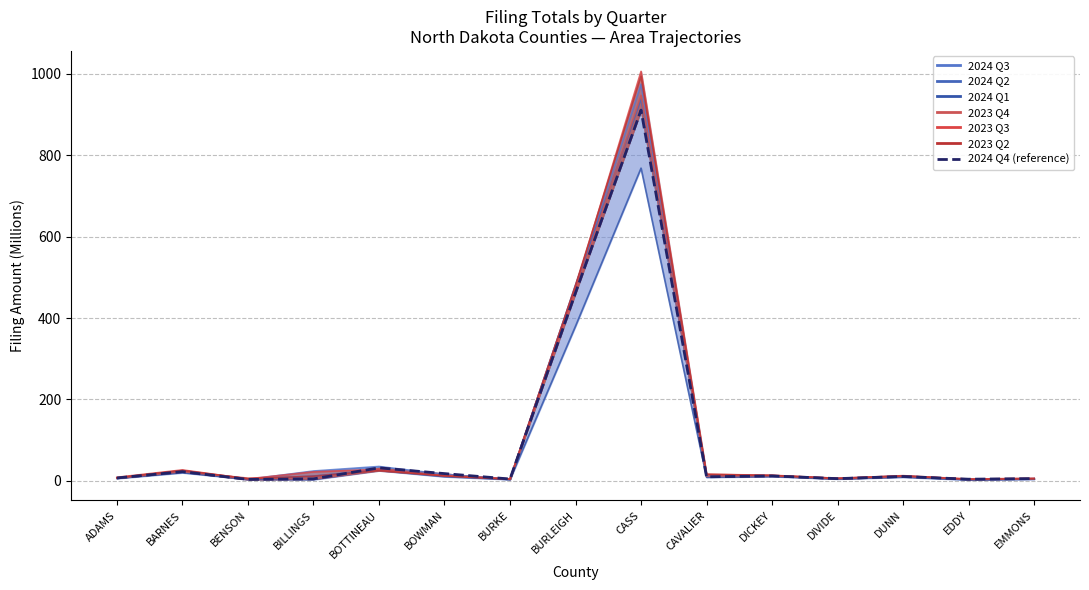

What is the difference between the values at BARNES and ADAMS?

15.5